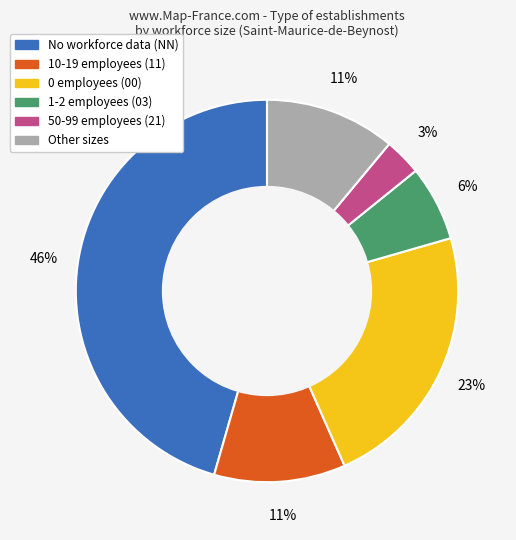

To the nearest percent, what is the average slice percentage?

17%